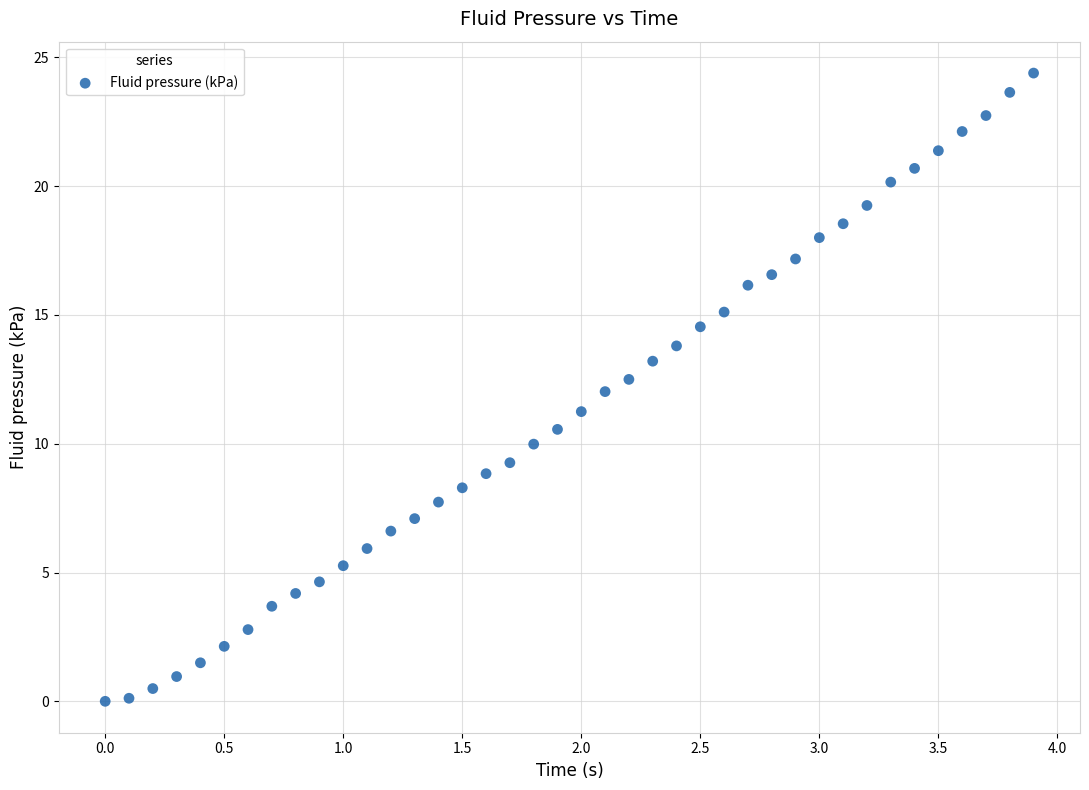

What is the range of Y values (max minus min)?

24.4